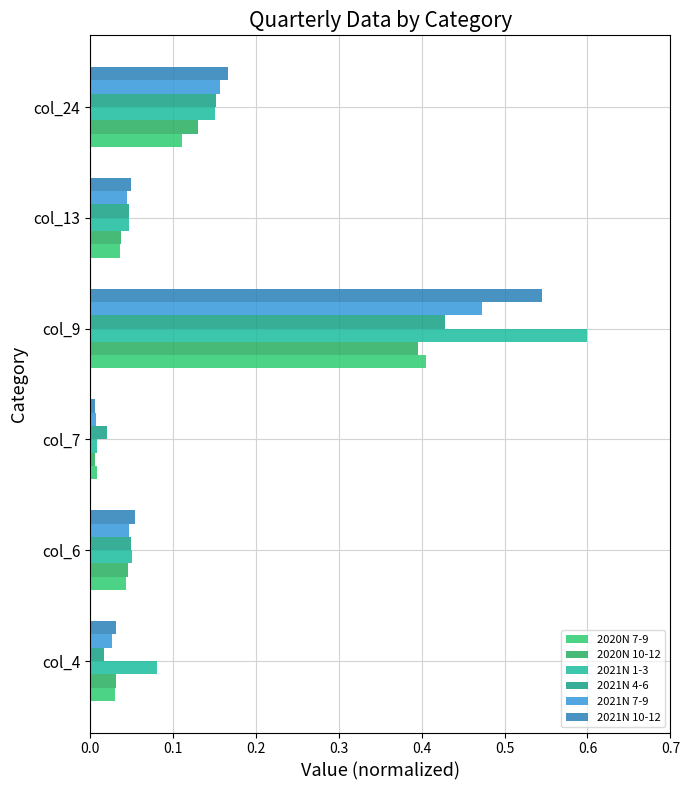

How many distinct data groups are displayed?

6